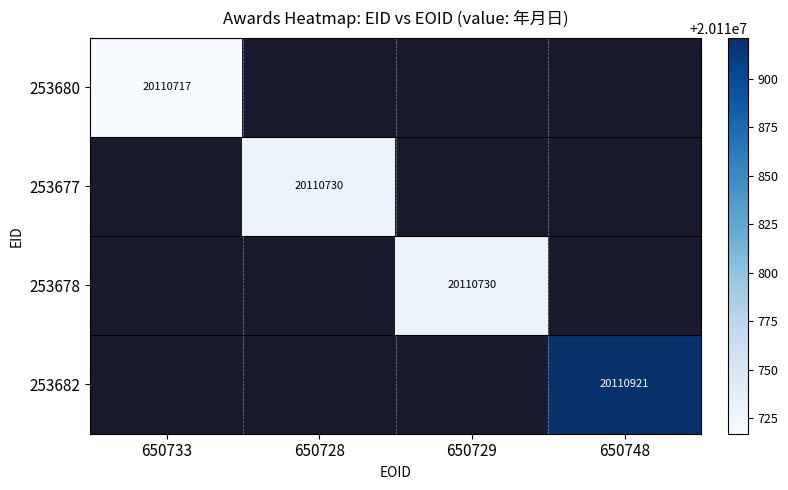

The 253682 series shows 20110921 at 650748. True or false?

True